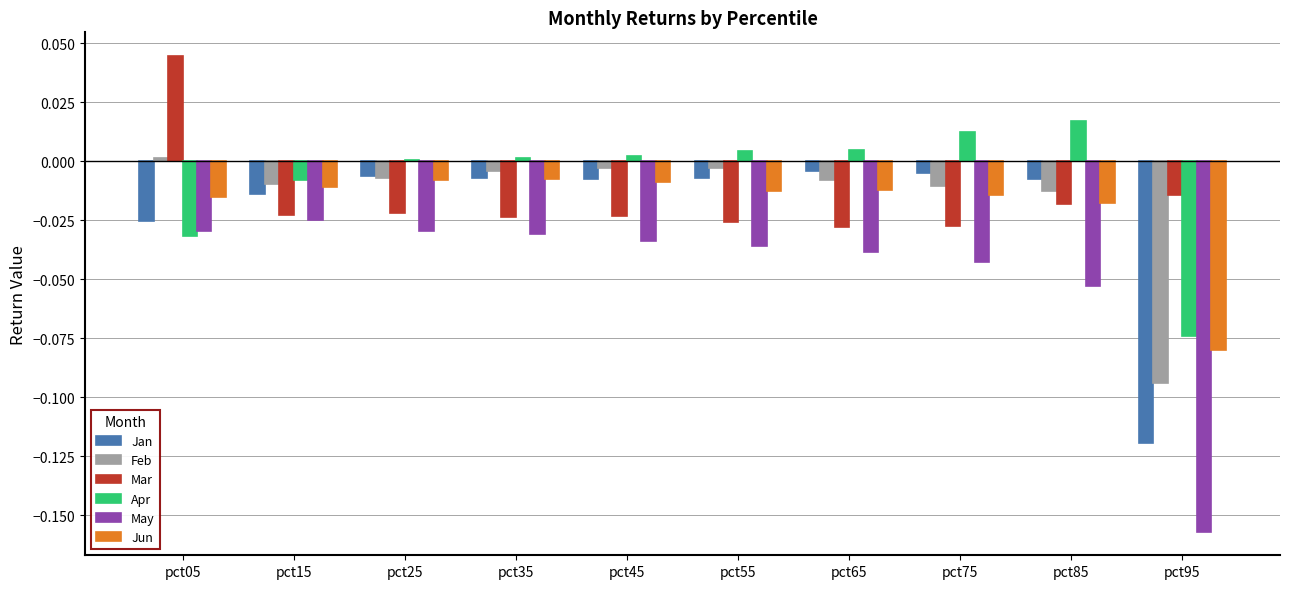

How many groups of bars are there?

10